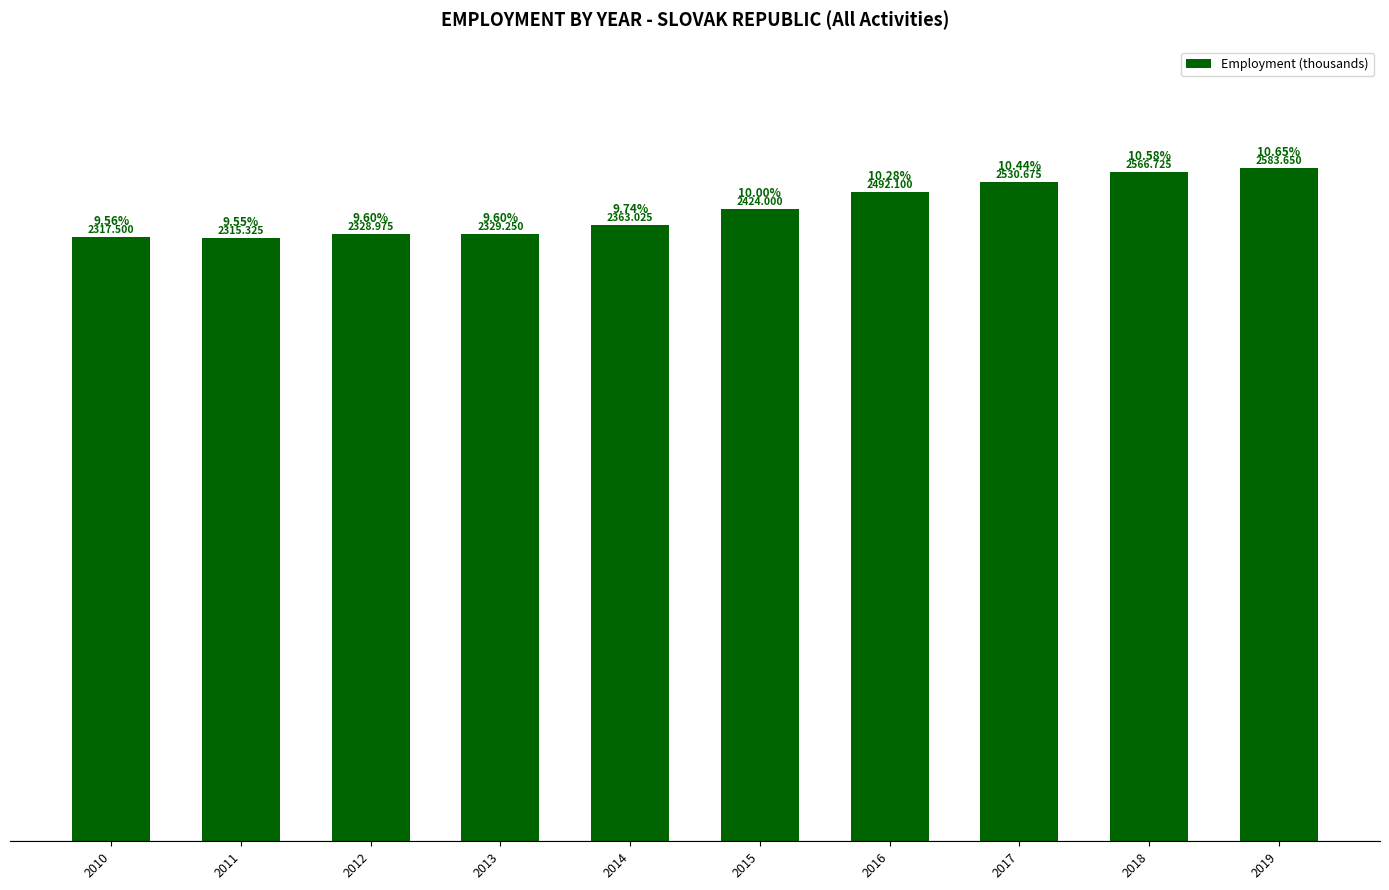

What is the difference between the second highest and minimum values?

251.4